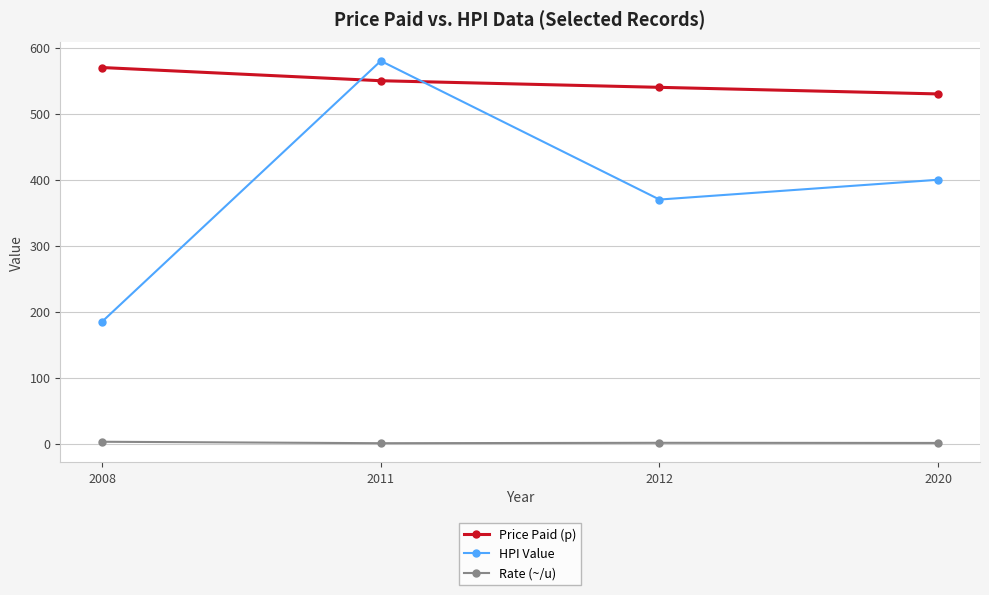

How many interior local valleys does the HPI Value series have?

1